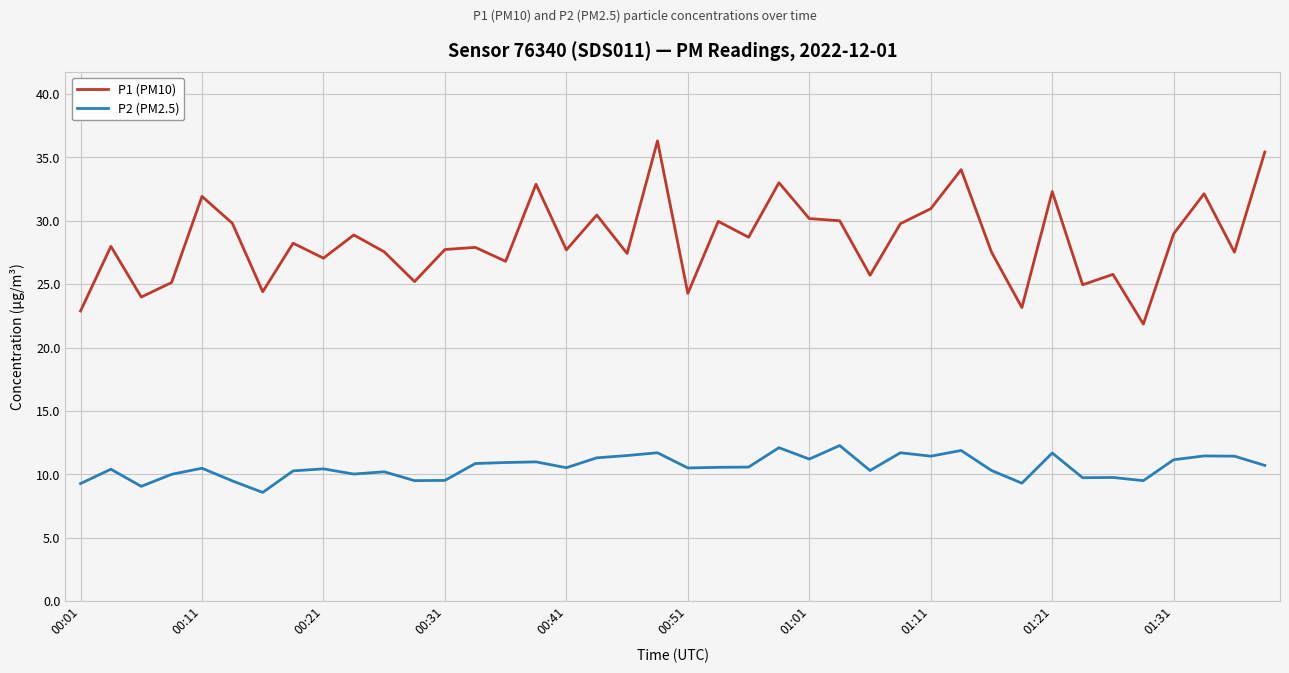

Which series has the largest range (max minus min)?

P1 (PM10)